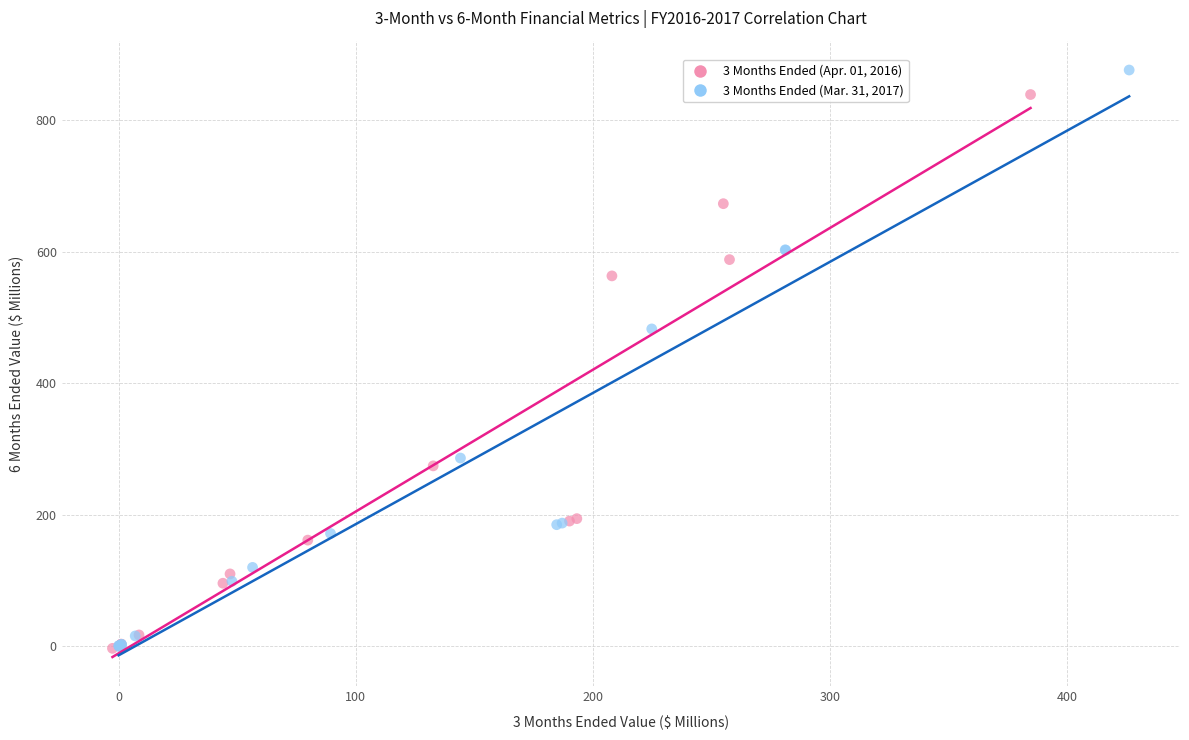

Which series has the widest spread of Y values?

3 Months Ended (Mar. 31, 2017)